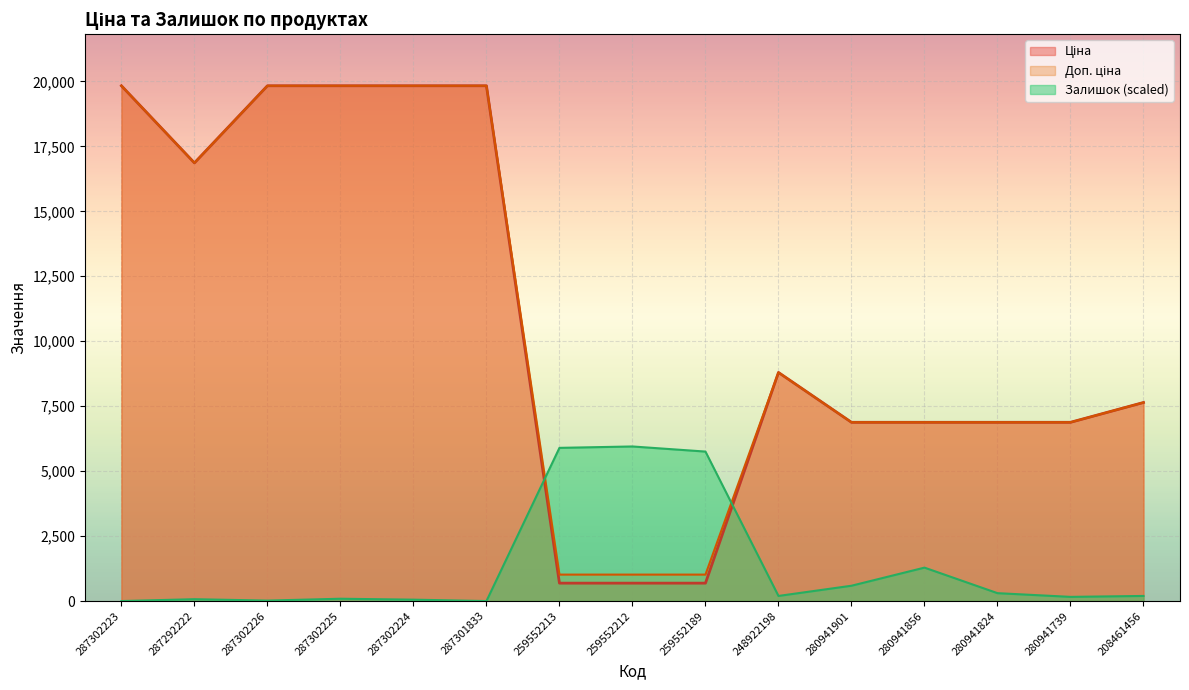

What position from the left is 208461456?

15